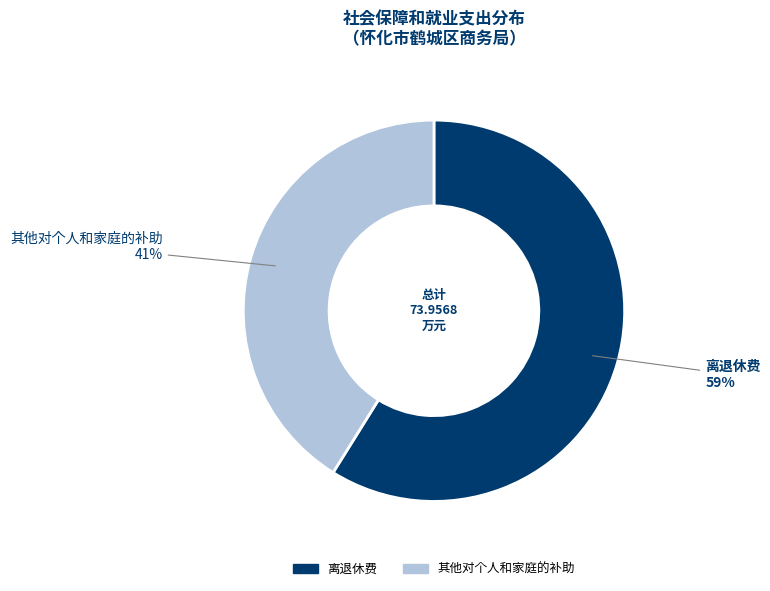

Which category has the biggest portion of the pie?

离退休费